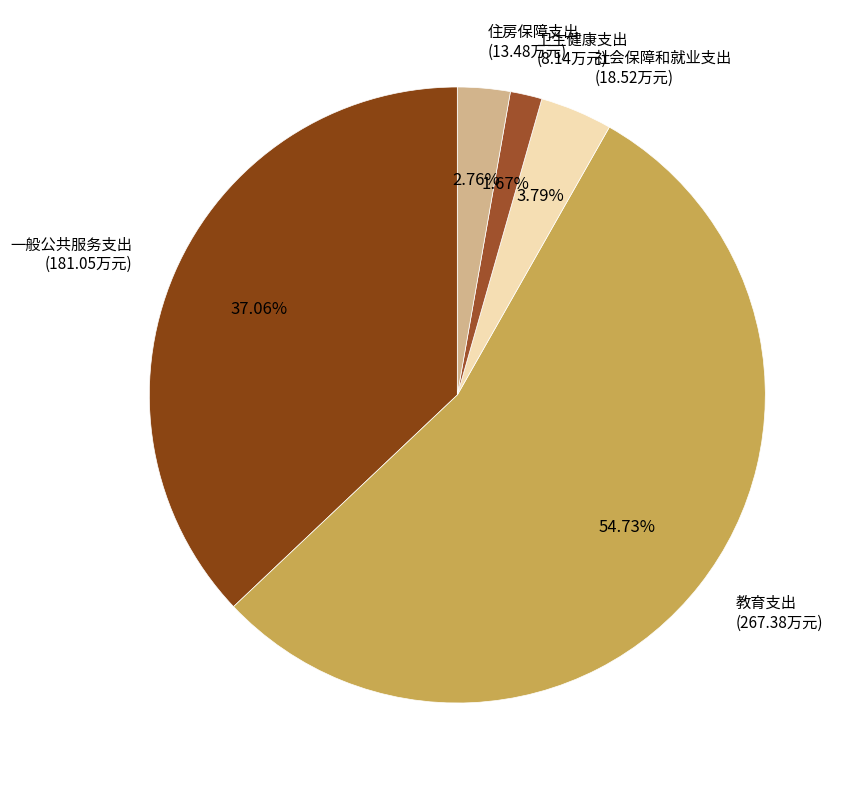

To the nearest percent, what percentage of the pie is 教育支出?

55%